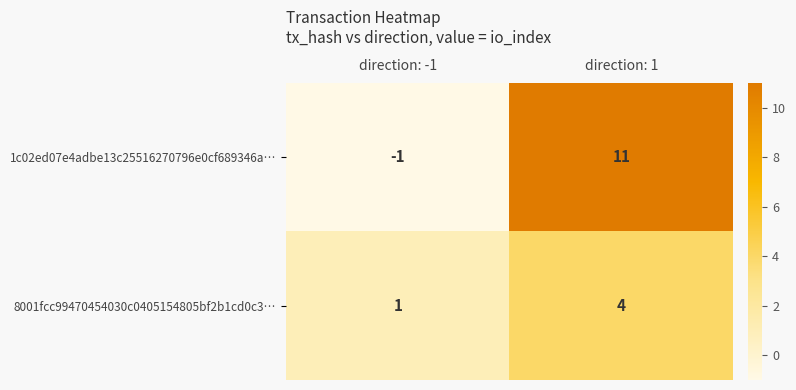

Which series has the widest spread of values?

1c02ed07e4adbe13c25516270796e0cf689346a…